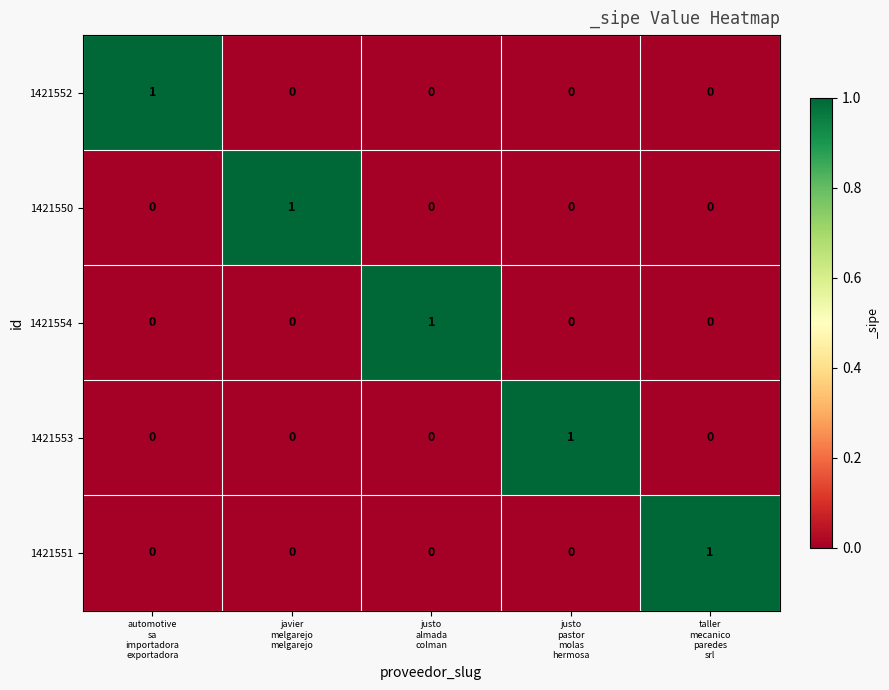

At how many categories does at least one series exceed 0?

5